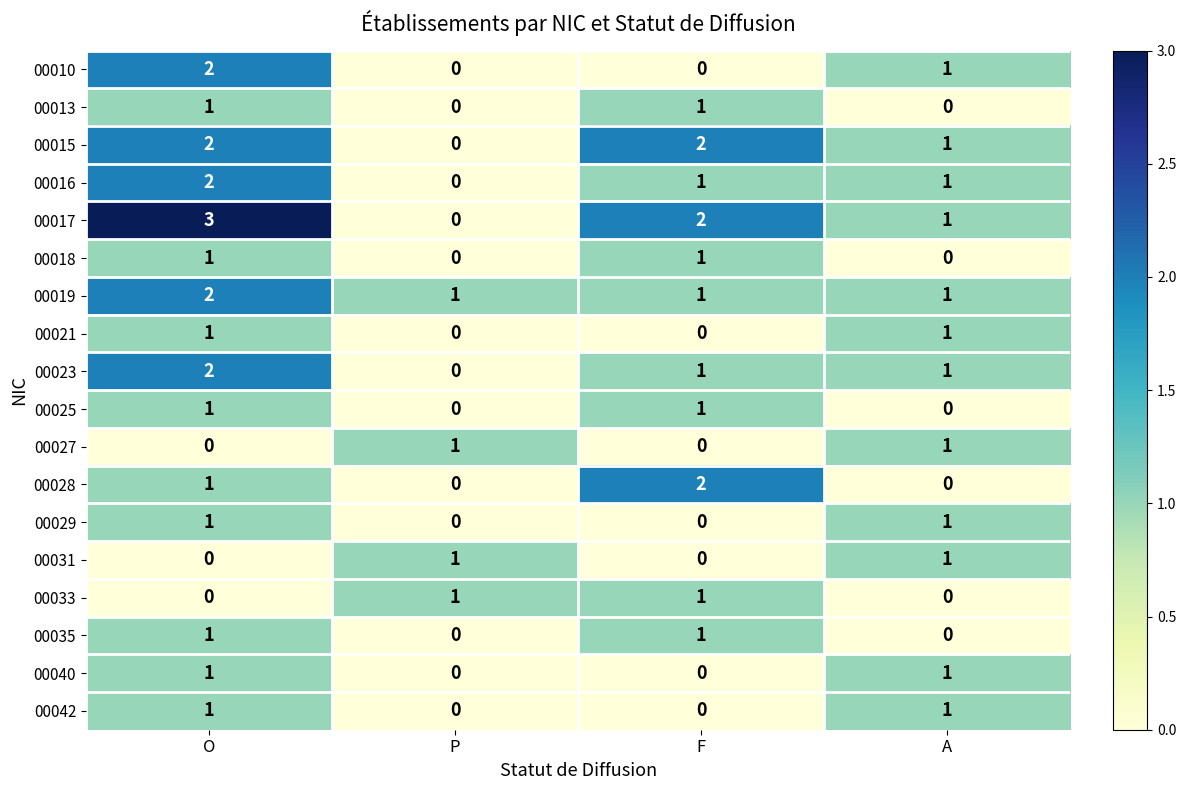

Which series has the largest total across all categories?

00017